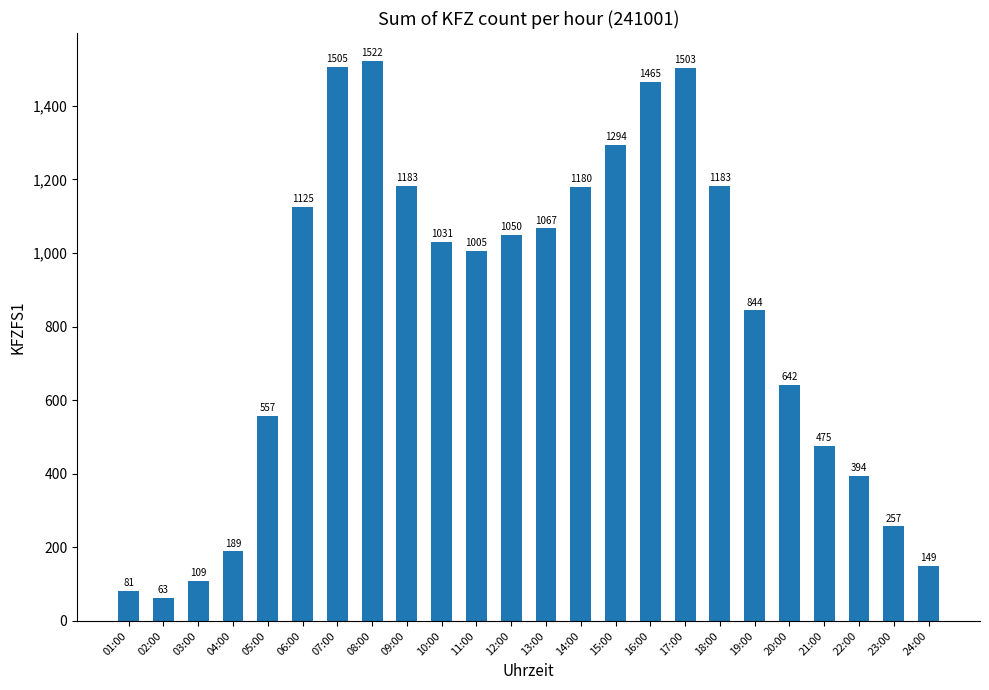

What is the greatest value displayed?

1522